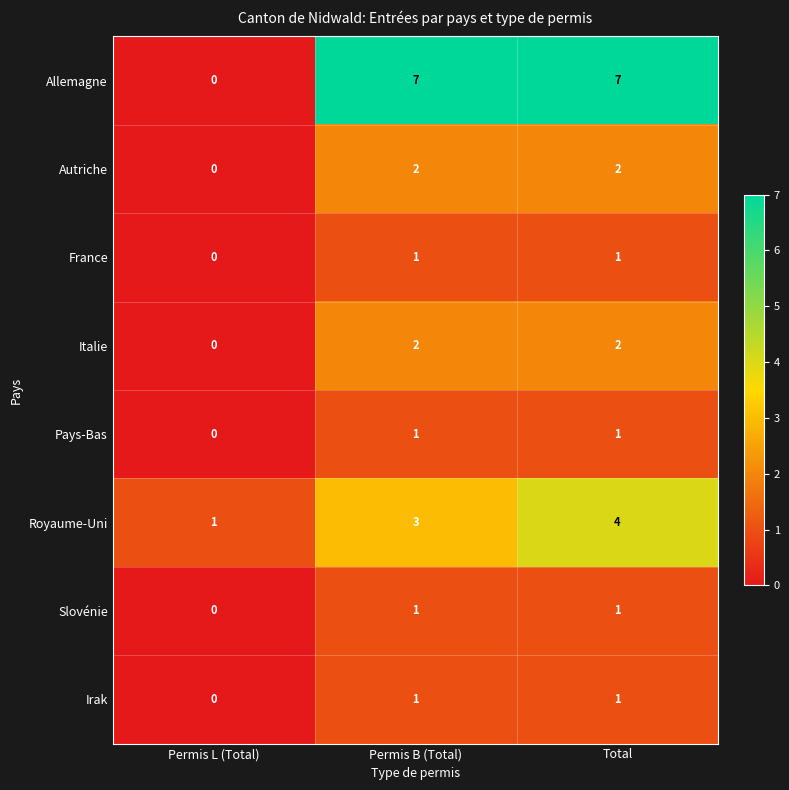

Which label corresponds to the smallest value in the chart?

Permis L (Total)